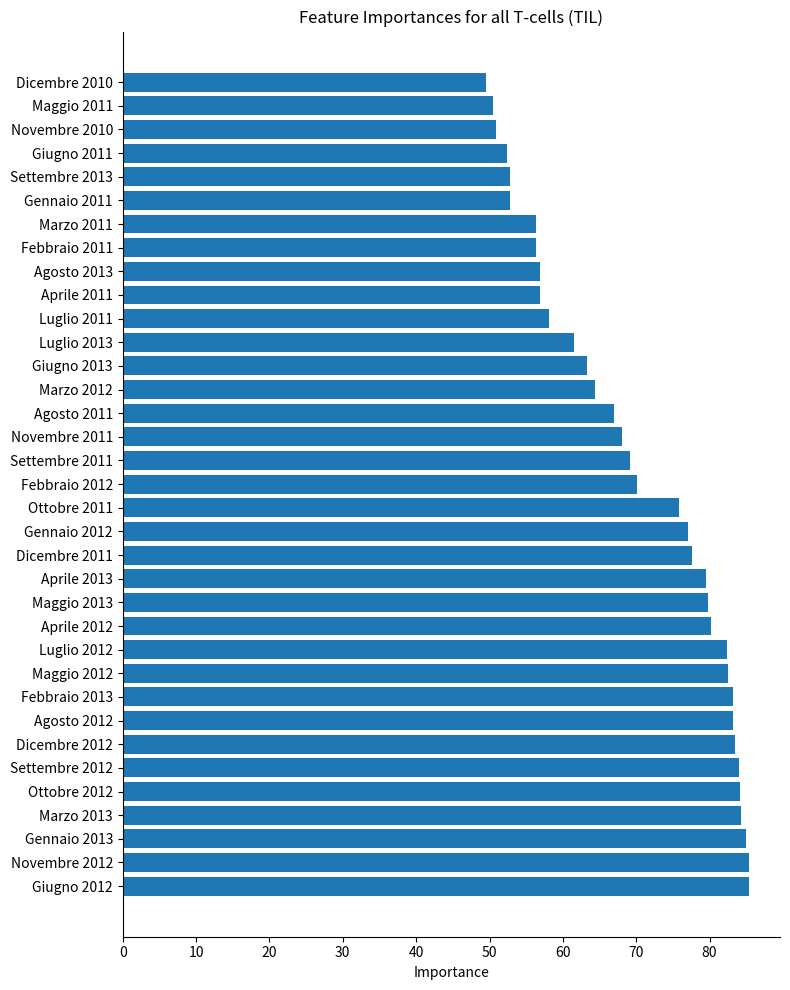

What is the difference between the second highest and second lowest values?

34.8